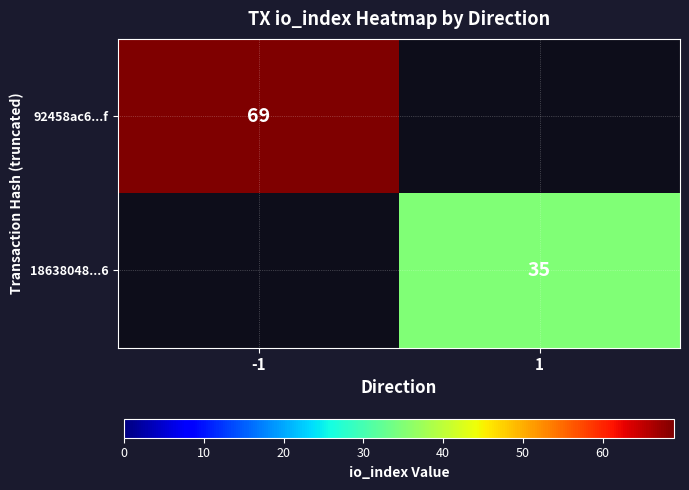

Is it true that 18638048...6 equals 18 at 1?

False